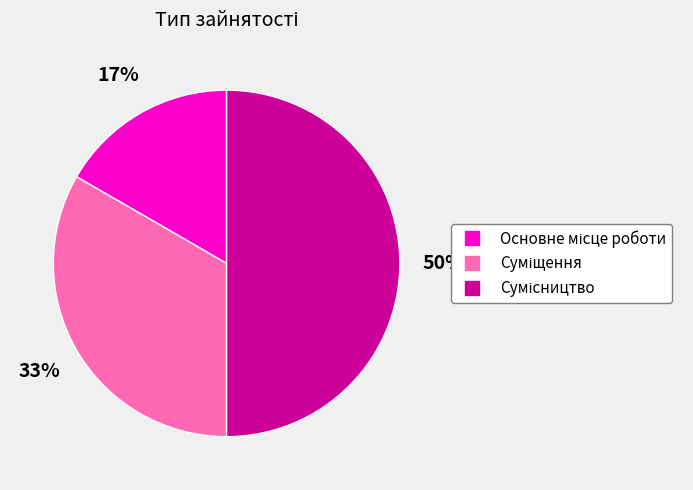

How many segments does this pie chart have?

3